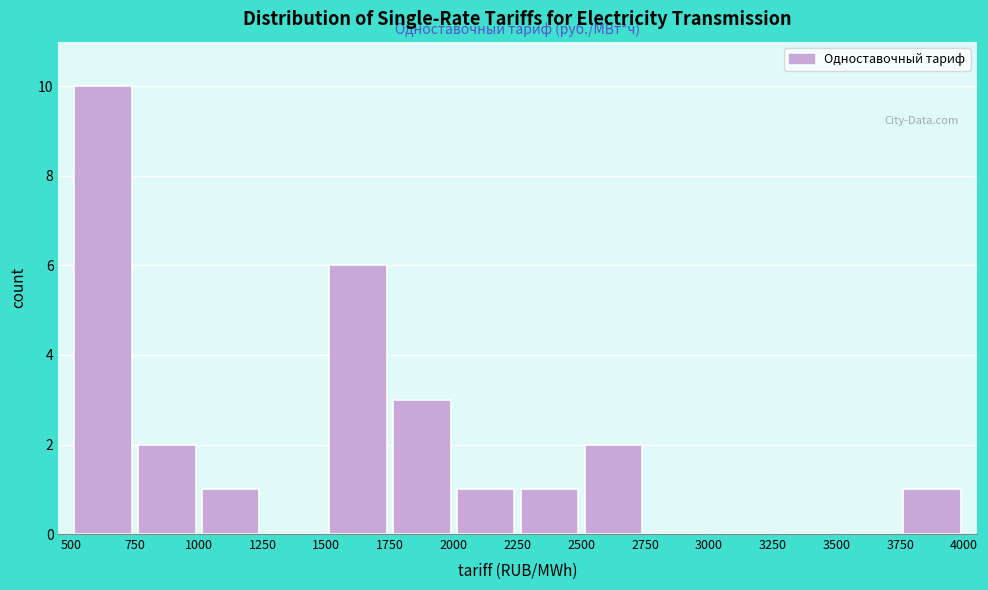

Which range on the x-axis has the tallest bar?

500 to 750